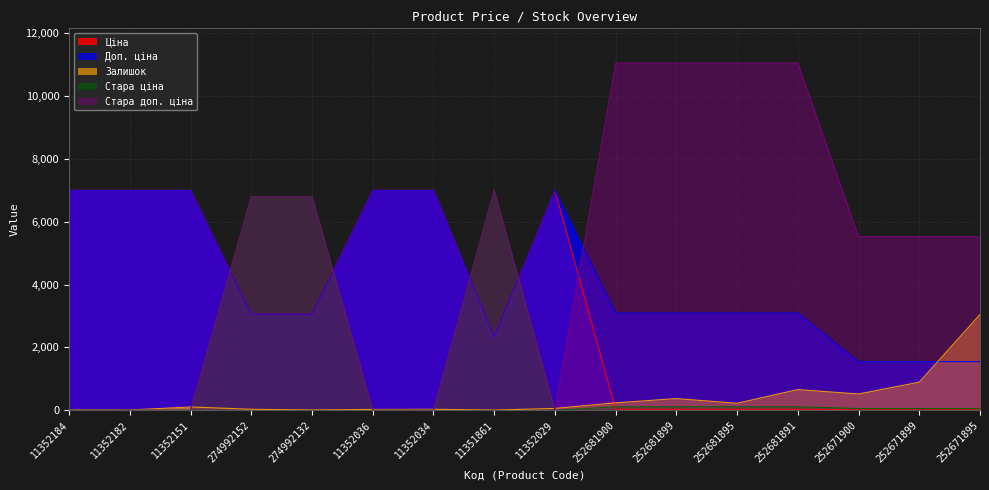

At how many categories does at least one series exceed 9238?

4